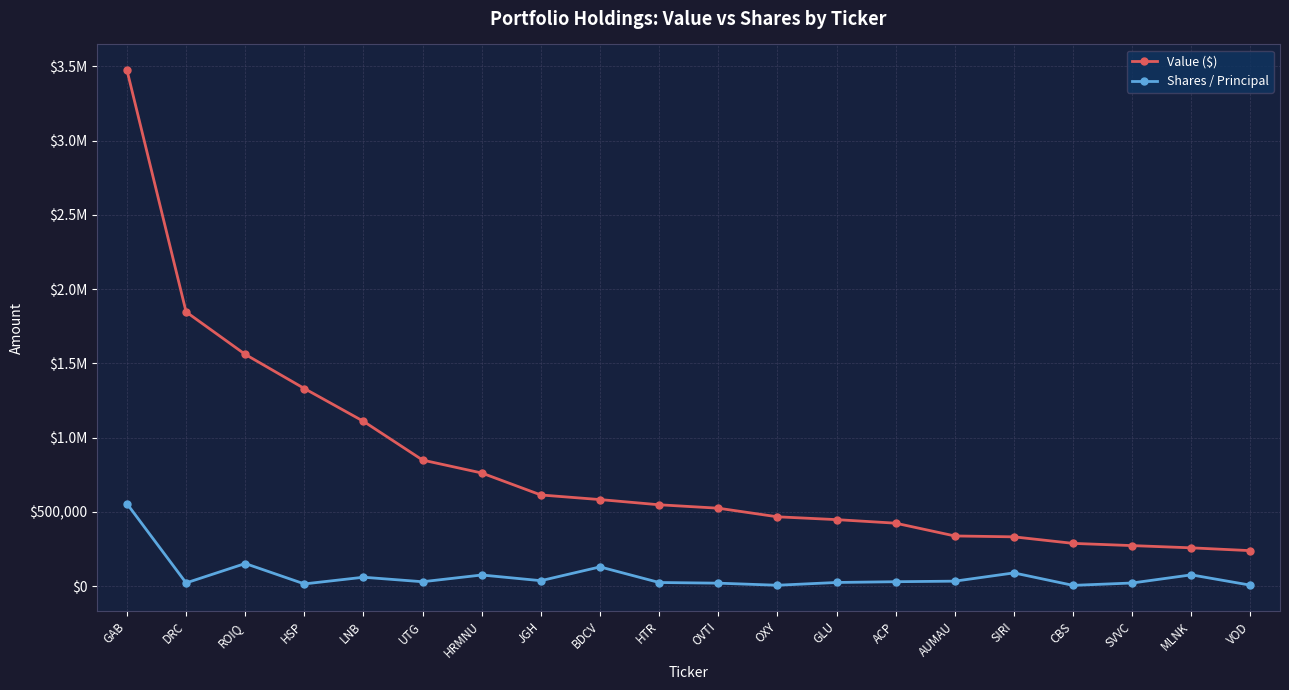

Reading left to right, extract all data points from this chart.

Value ($): 3475000	1847000	1561000	1331000	1110000	849000	762000	614000	583000	548000	525000	467000	448000	424000	338000	332000	288000	273000	258000	239000
Shares / Principal: 555168	21679	152281	15000	60000	29616	75000	36727	129581	24490	20039	6000	24652	29808	33500	89133	5191	21139	75970	6544